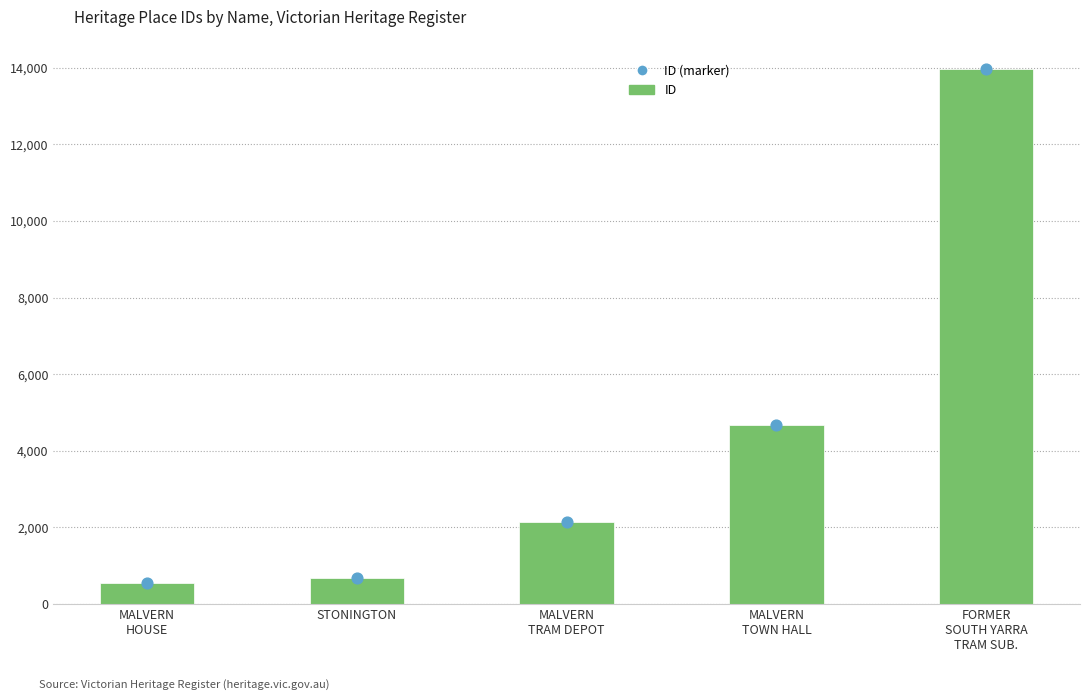

What are all the series names shown in the legend?

ID, ID (marker)